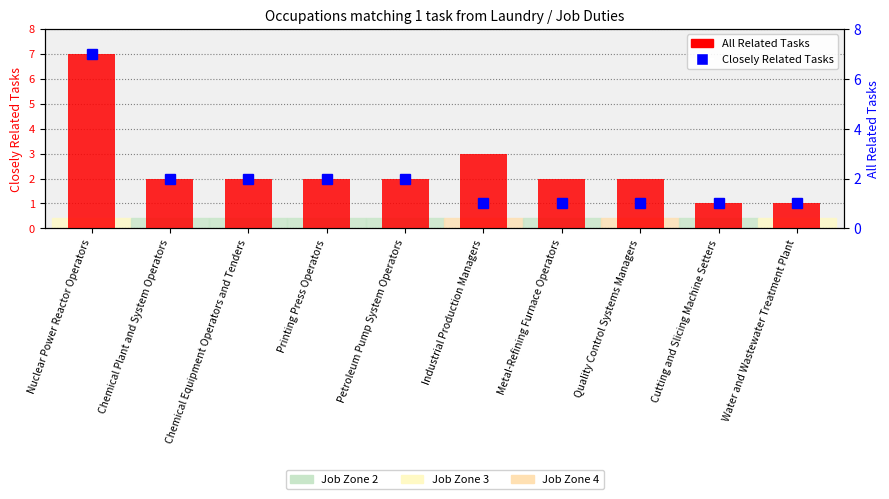

Where is the data nearest to the value 4?

Industrial Production Managers